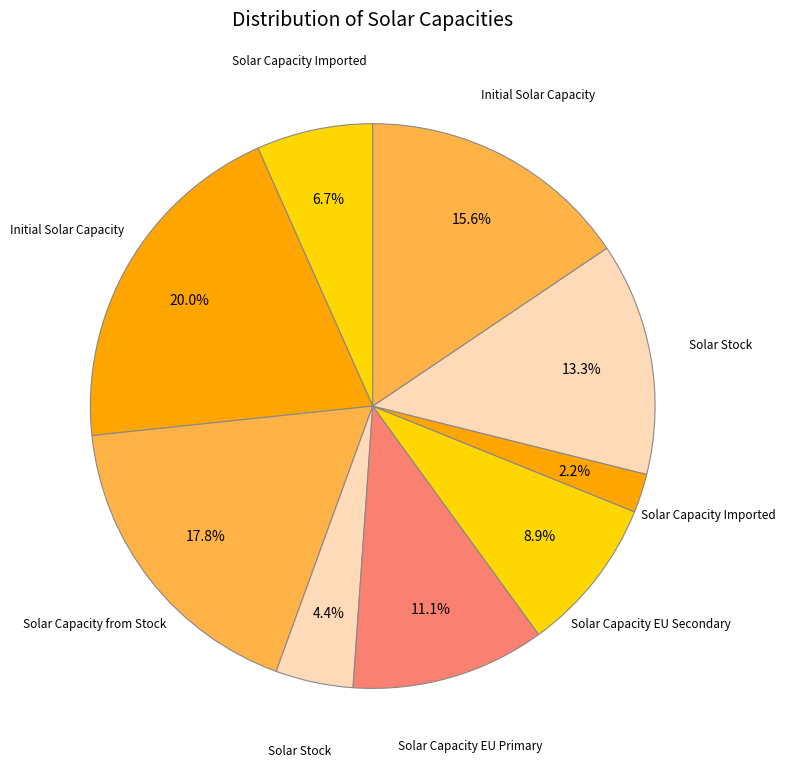

Count the number of slices in the pie.

9